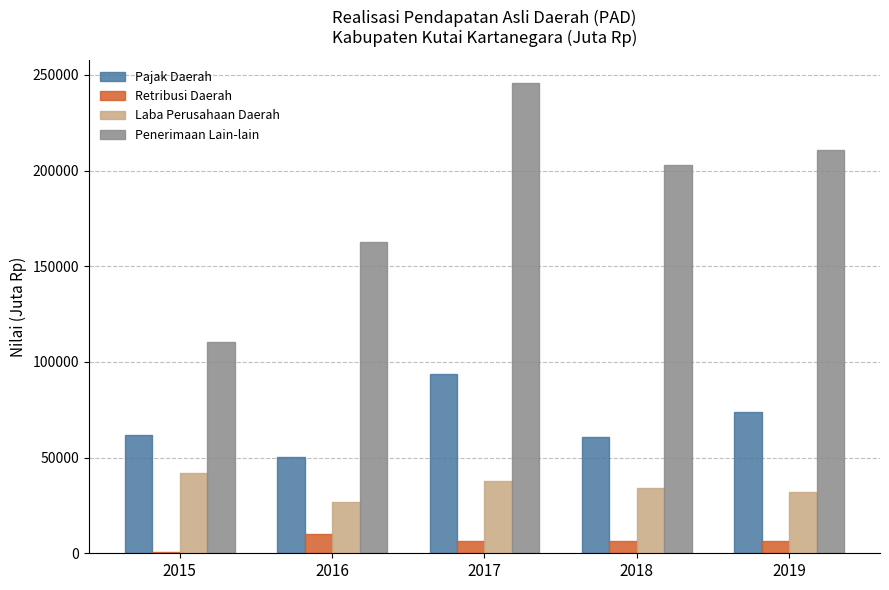

The Pajak Daerah series shows 66757.8 at 2016. True or false?

False